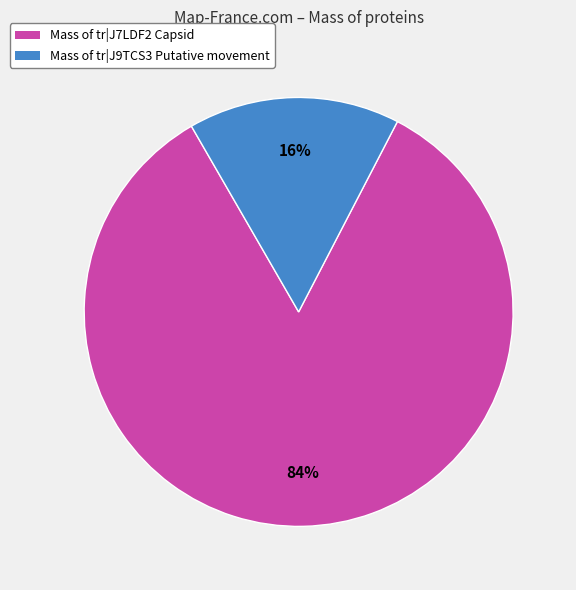

Which slice represents more than half of the pie?

Mass of tr|J7LDF2 Capsid